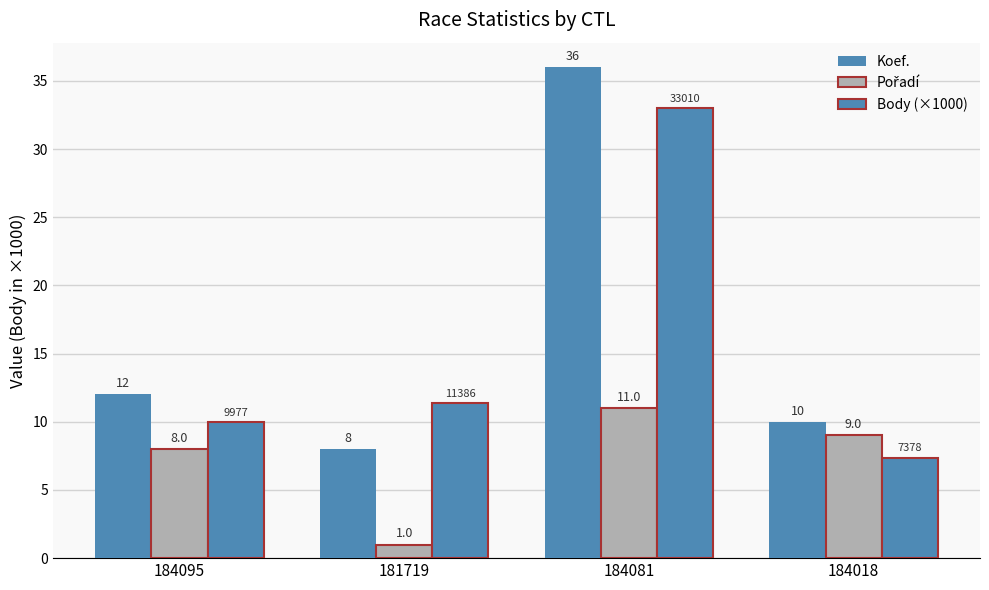

Reading left to right, list all the values displayed in this chart.

Koef.: 12.0	8.0	36.0	10.0
Pořadí: 8.0	1.0	11.0	9.0
Body (×1000): 10.0	11.4	33.0	7.4